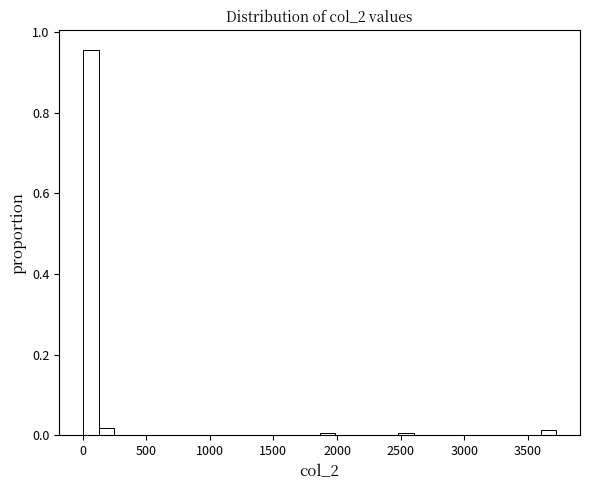

Around what value on the x-axis is the tallest bar? Give the approximate position of its centre, as read against the axis.

50